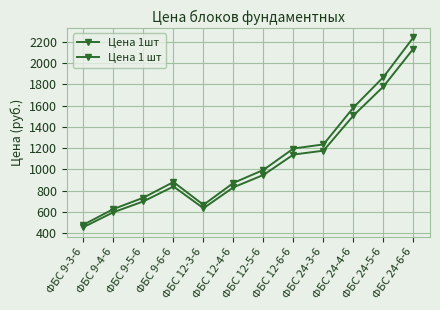

Which series has the widest spread of values?

Цена 1 шт